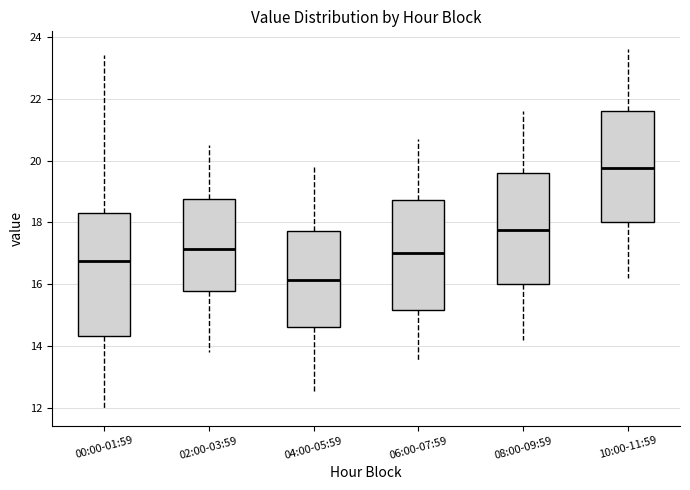

Reading left to right, read every box against the y-axis: the position of its median line, the range the box covers, and the ends of its whiskers. The values are not printed on the chart, so give them approximately, as read against the axis.

00:00-01:59: median 16.8, box 14.4 to 18.4, whiskers 12.0 to 23.4
02:00-03:59: median 17.2, box 15.8 to 18.8, whiskers 13.8 to 20.6
04:00-05:59: median 16.2, box 14.6 to 17.8, whiskers 12.6 to 19.8
06:00-07:59: median 17.0, box 15.2 to 18.8, whiskers 13.6 to 20.8
08:00-09:59: median 17.8, box 16.0 to 19.6, whiskers 14.2 to 21.6
10:00-11:59: median 19.8, box 18.0 to 21.6, whiskers 16.2 to 23.6